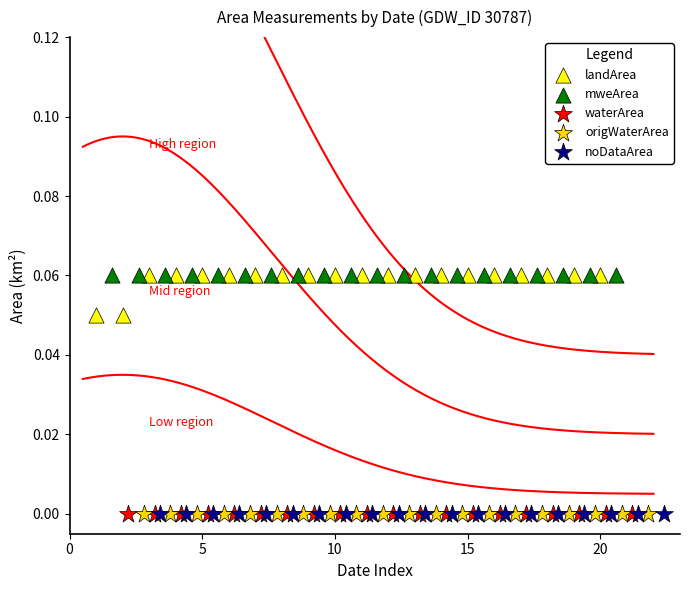

What are all the series names shown in the legend?

landArea, mweArea, waterArea, origWaterArea, noDataArea